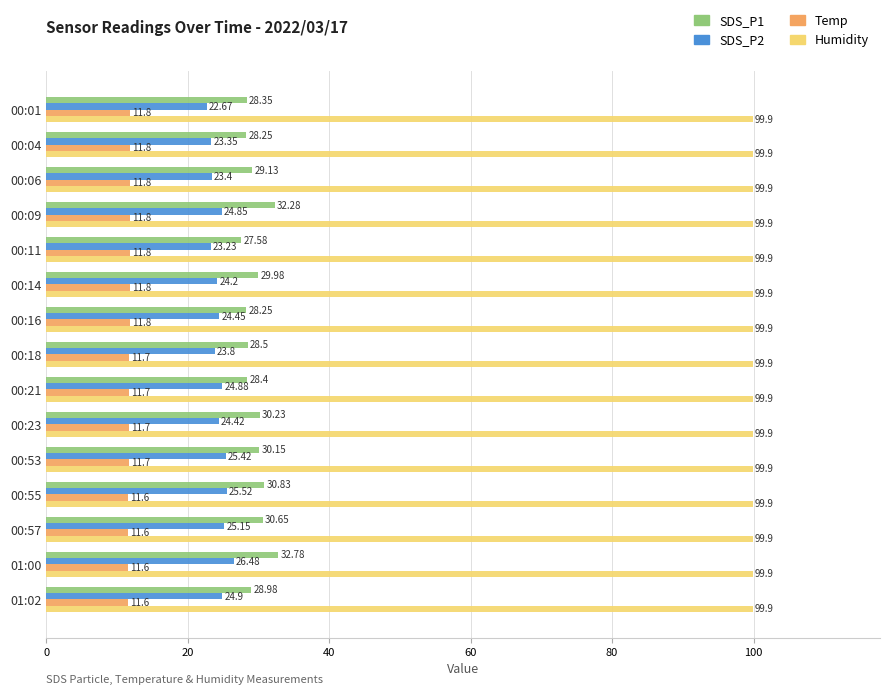

Rank the series at 00:57 from highest to lowest value.

Humidity, SDS_P1, SDS_P2, Temp